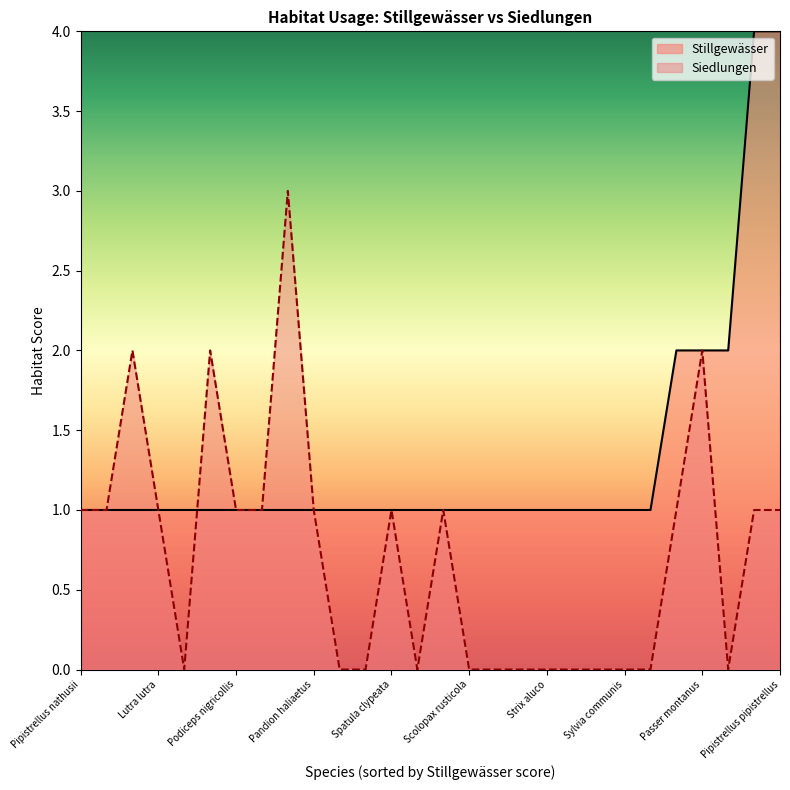

True or false: Stillgewässer has a value of 1 at Podiceps nigricollis.

False